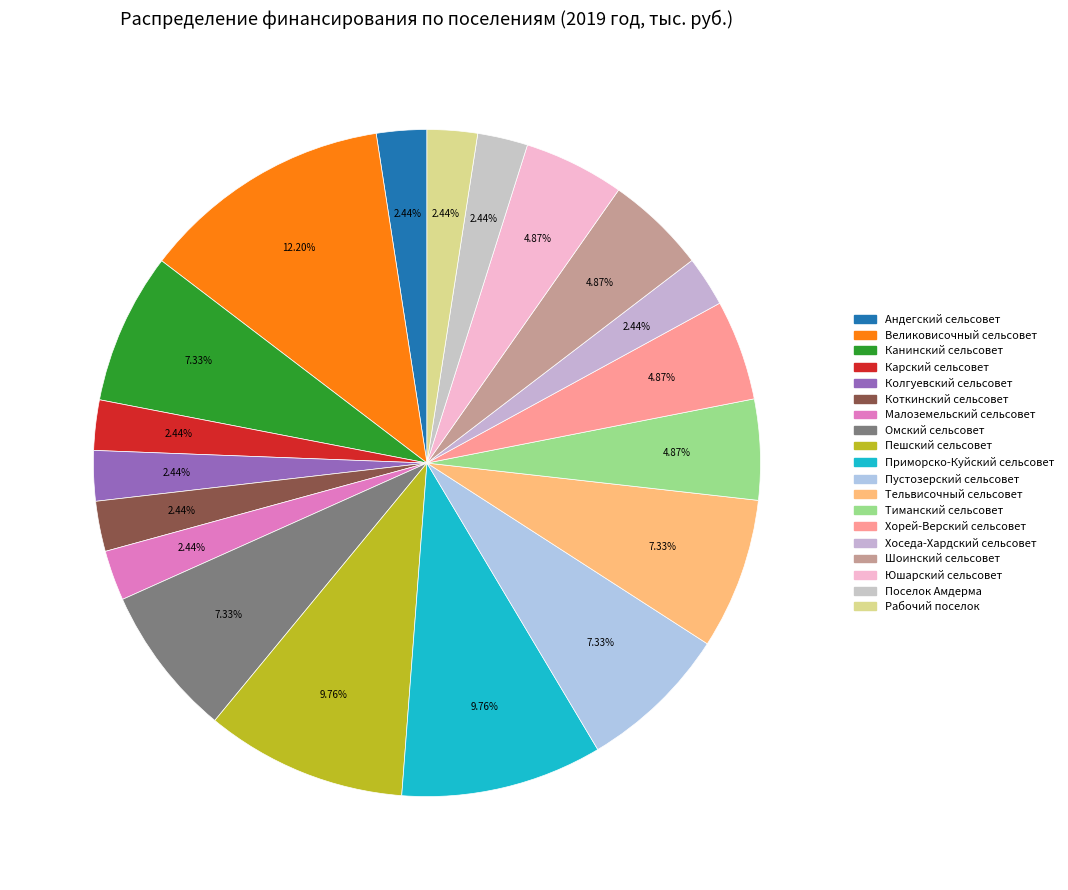

Is there a majority slice in this chart?

No